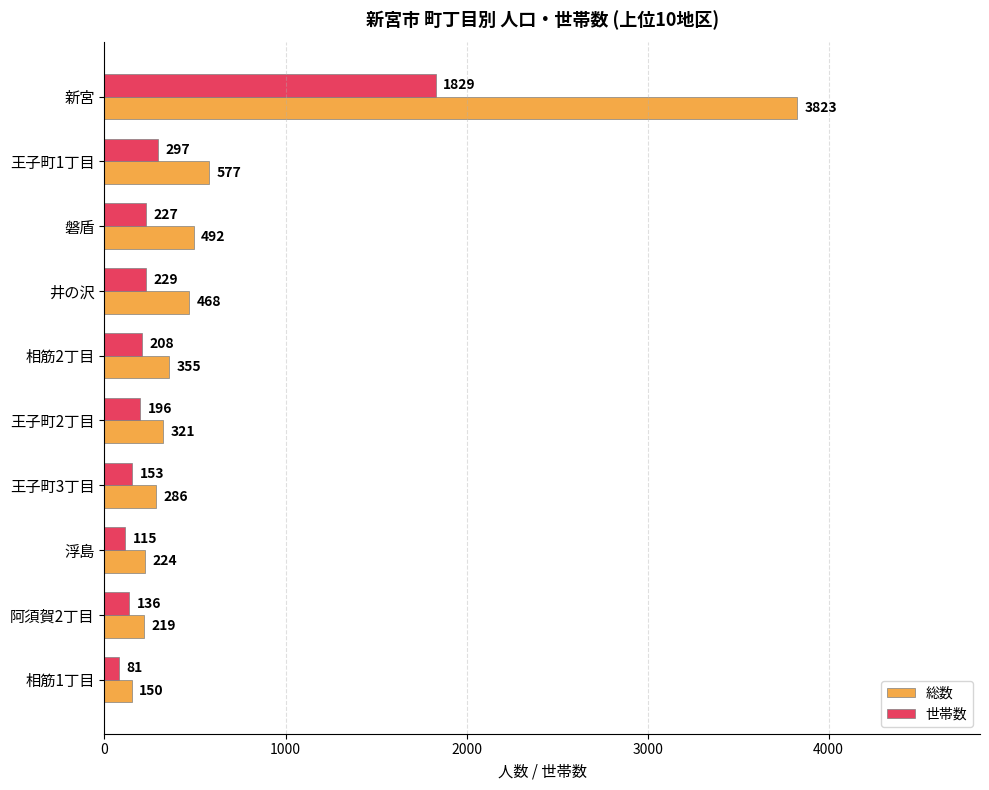

At which label is 世帯数 closest to 955?

王子町1丁目